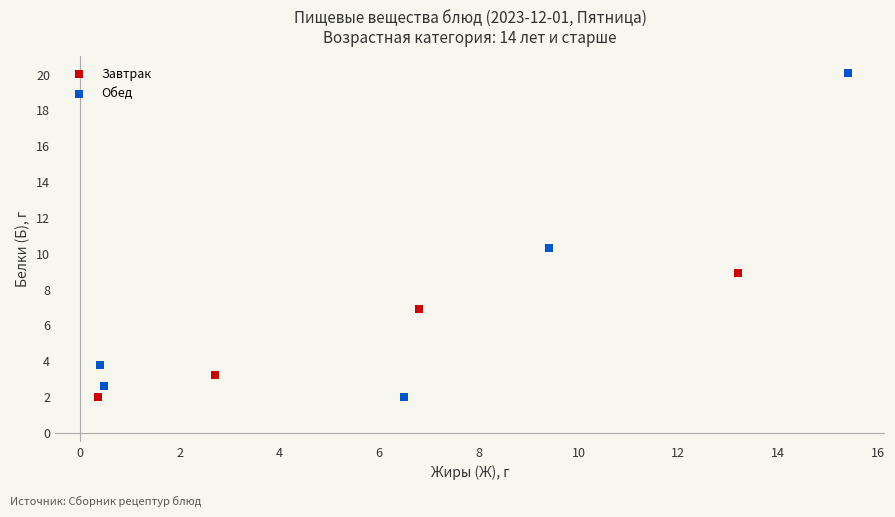

Which series has the largest Y range (max minus min)?

Обед